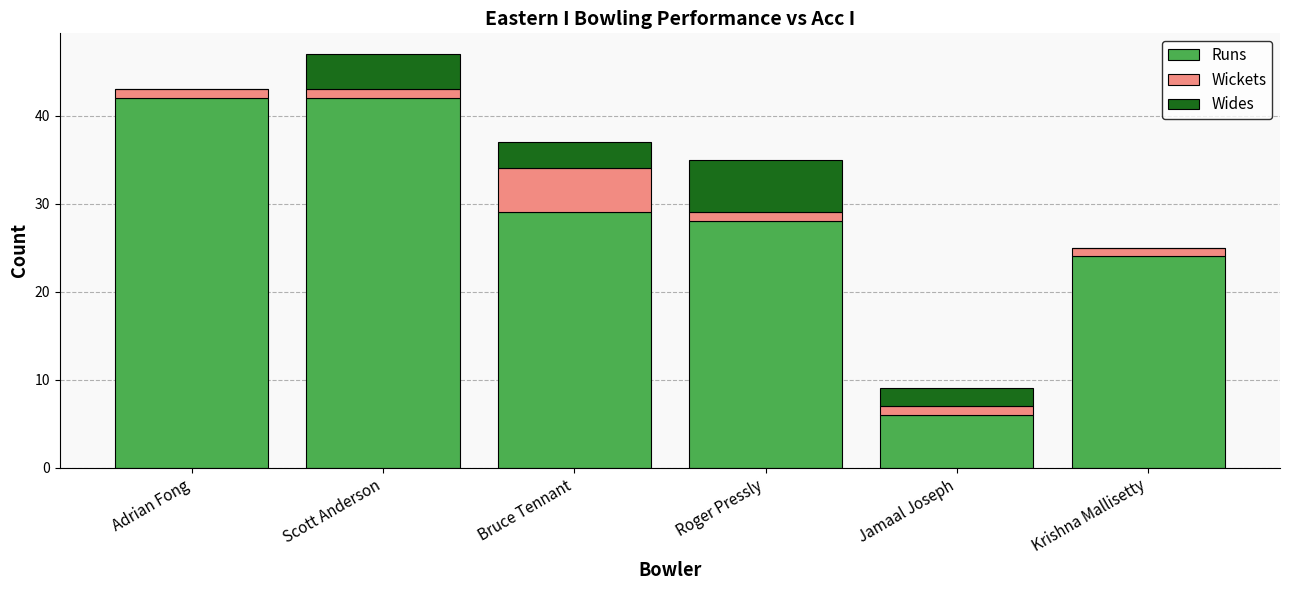

Does the chart contain stacked bars?

Yes